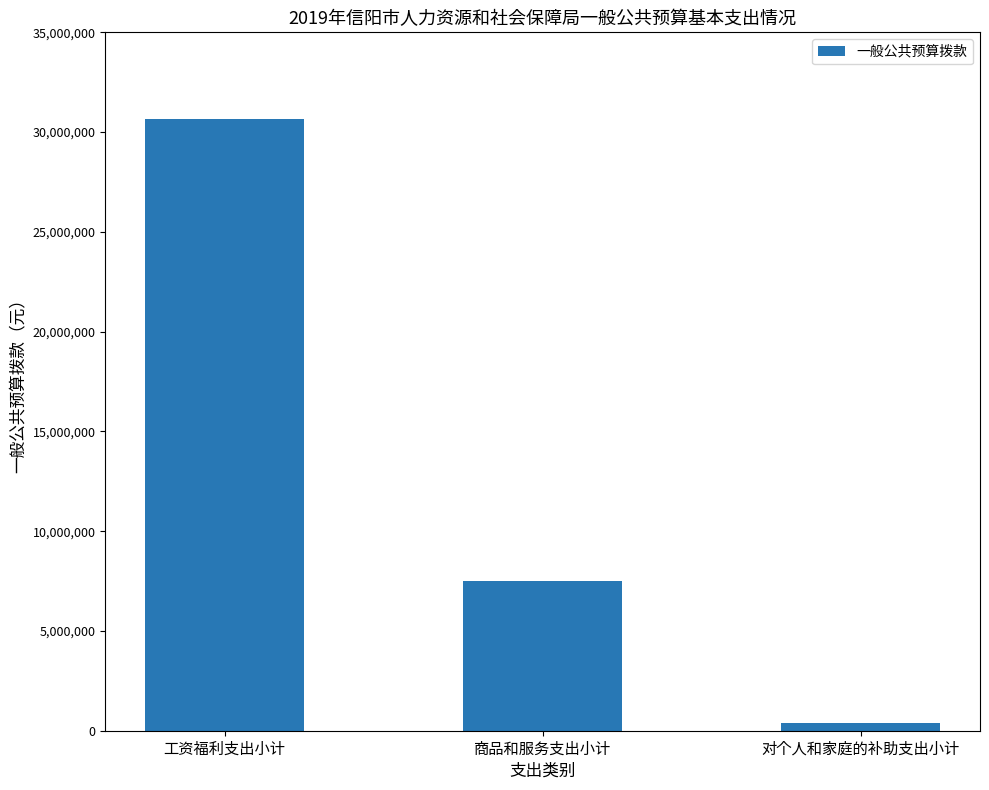

Does the chart contain any negative values?

No